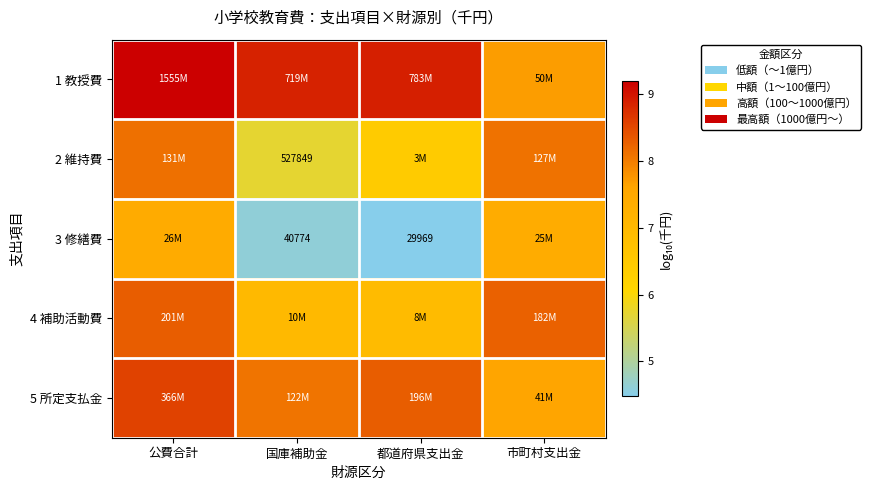

Count the number of data series in this chart.

5